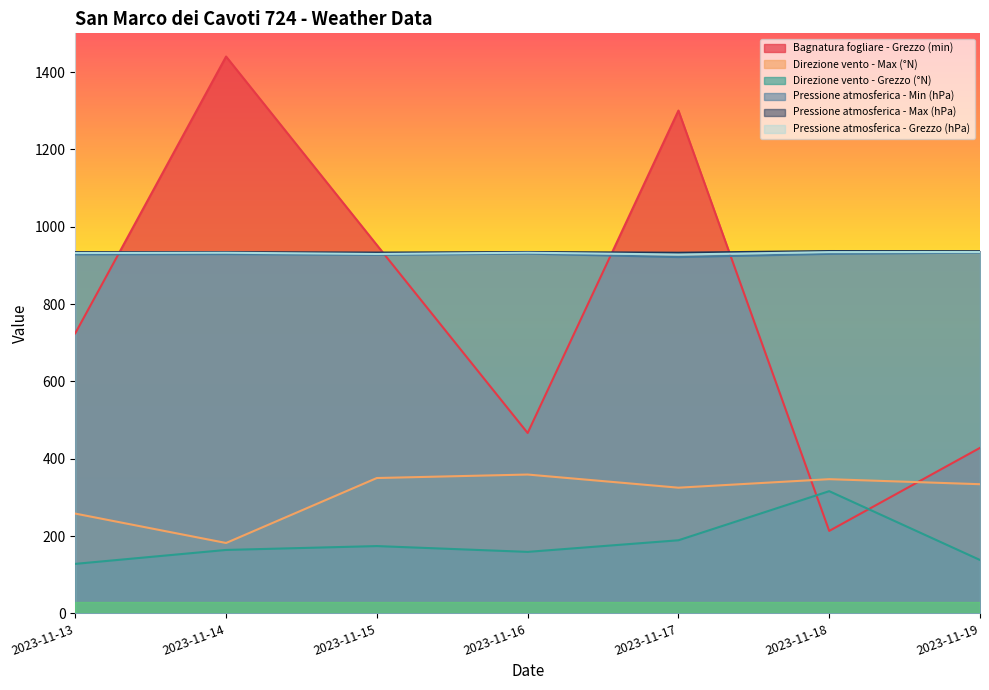

How many lines are shown in the chart?

6